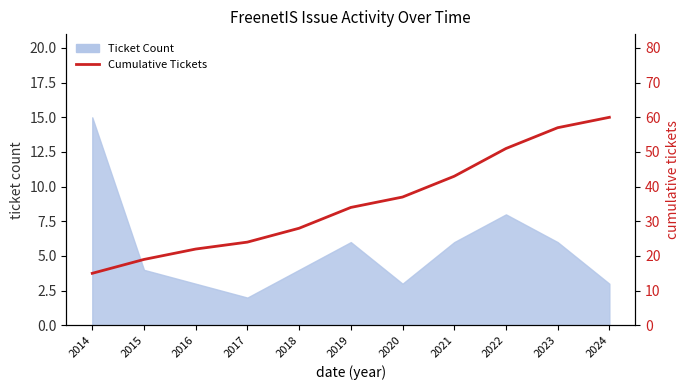

List the labels in order of value, smallest first.

2014, 2015, 2016, 2017, 2018, 2019, 2020, 2021, 2022, 2023, 2024